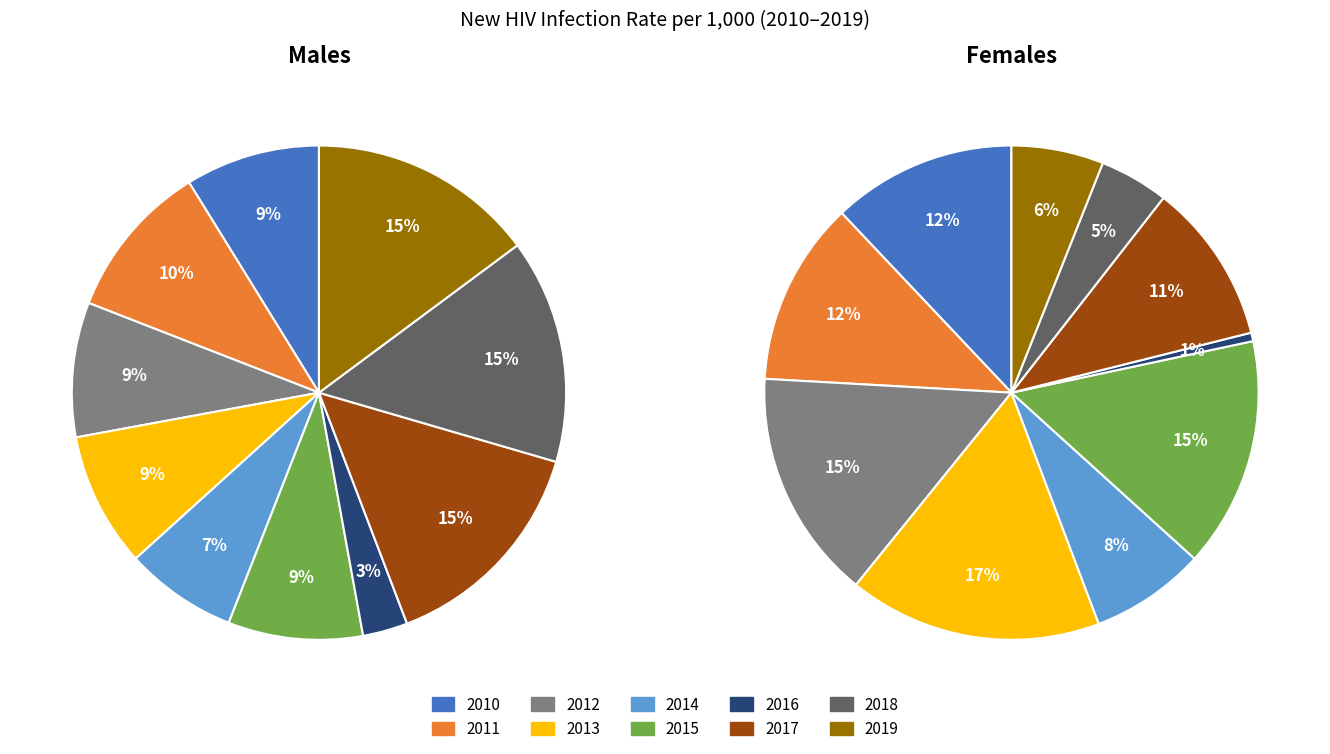

To the nearest percent, what is the difference between the largest and smallest slice percentages?

16%